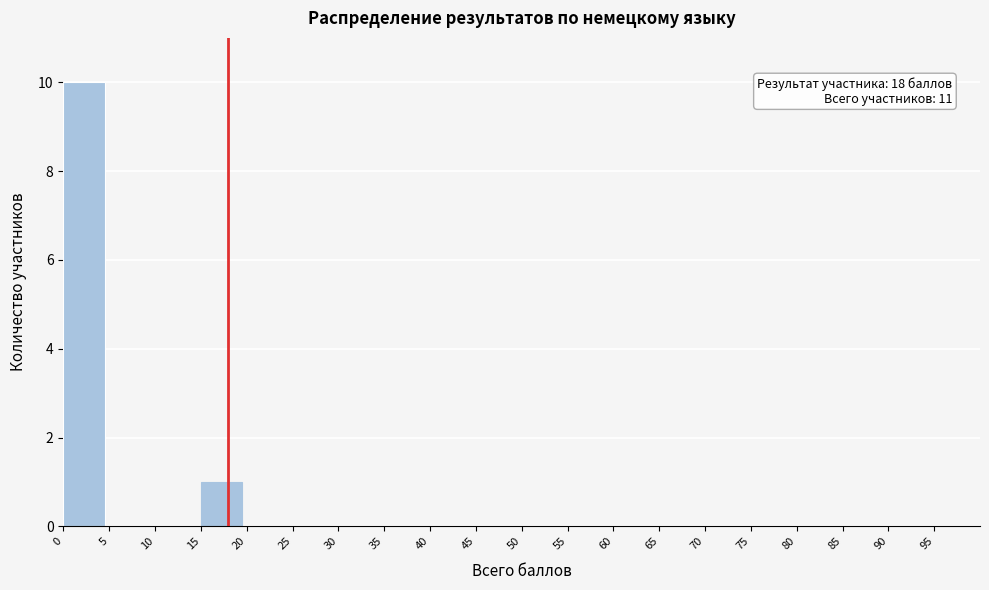

Over which range of the x-axis is the bar tallest?

0 to 5